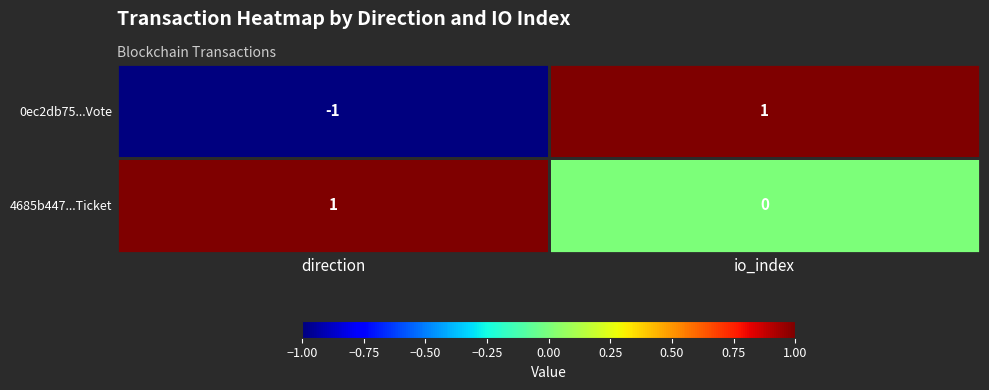

Which label corresponds to the smallest value in the chart?

direction